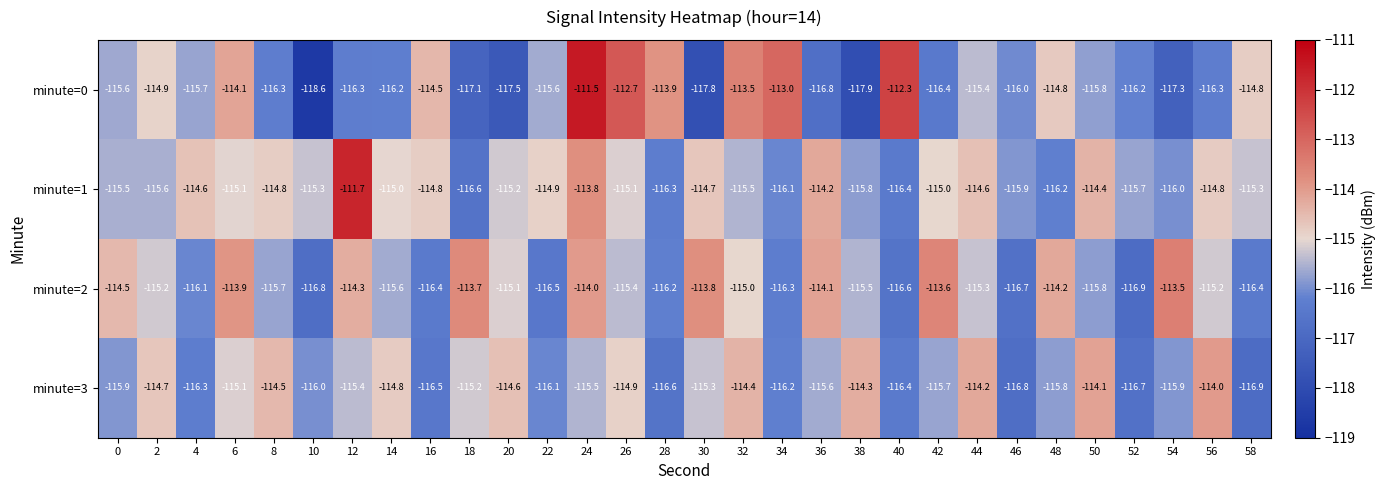

True or false: minute=2 has a value of -66.0 at 46.

False